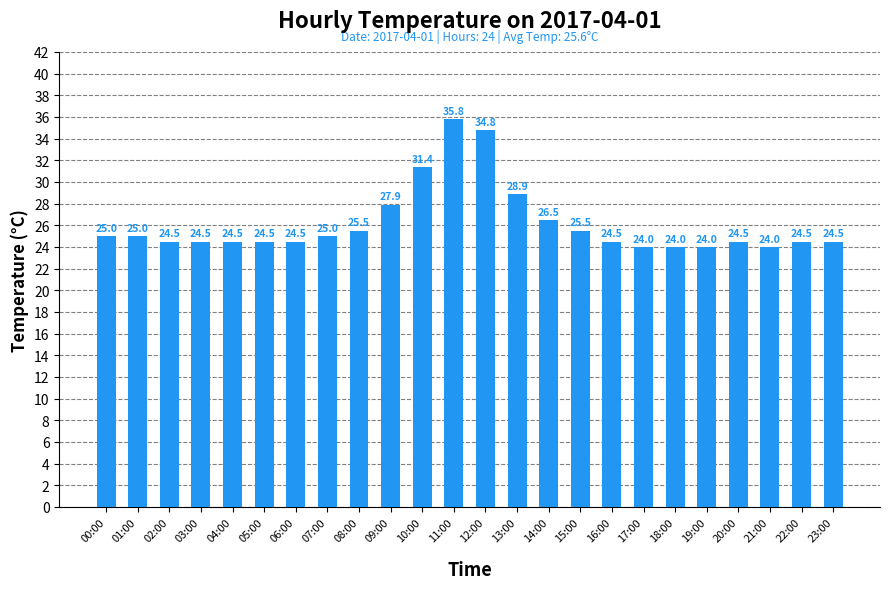

Reading left to right, extract all data points from this chart.

00:00=25.0	01:00=25.0	02:00=24.5	03:00=24.5	04:00=24.5	05:00=24.5	06:00=24.5	07:00=25.0	08:00=25.5	09:00=27.9	10:00=31.4	11:00=35.8	12:00=34.8	13:00=28.9	14:00=26.5	15:00=25.5	16:00=24.5	17:00=24.0	18:00=24.0	19:00=24.0	20:00=24.5	21:00=24.0	22:00=24.5	23:00=24.5